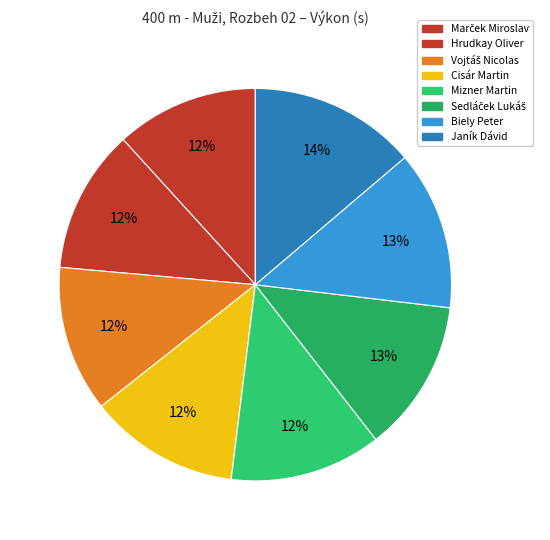

Is it true that Vojtáš Nicolas is 12% of the pie?

True